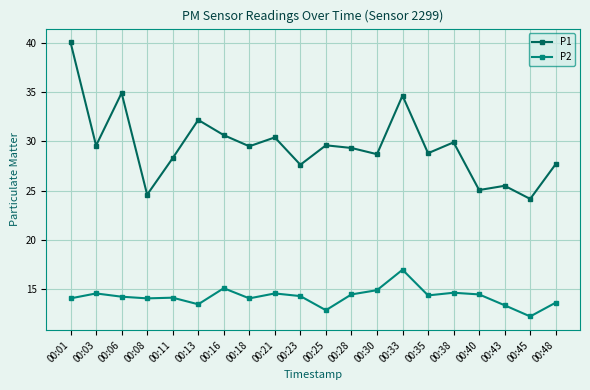

What is the value of the P1 point at the 10th from the left?

27.6